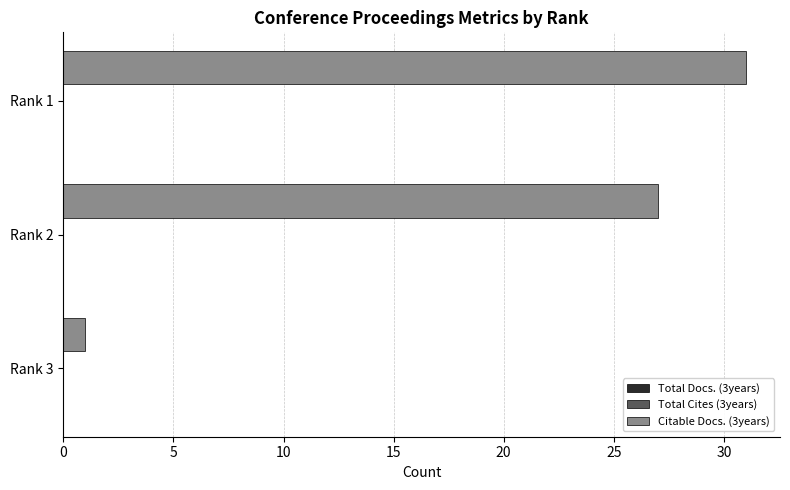

Which label corresponds to the largest value in the chart?

Rank 1